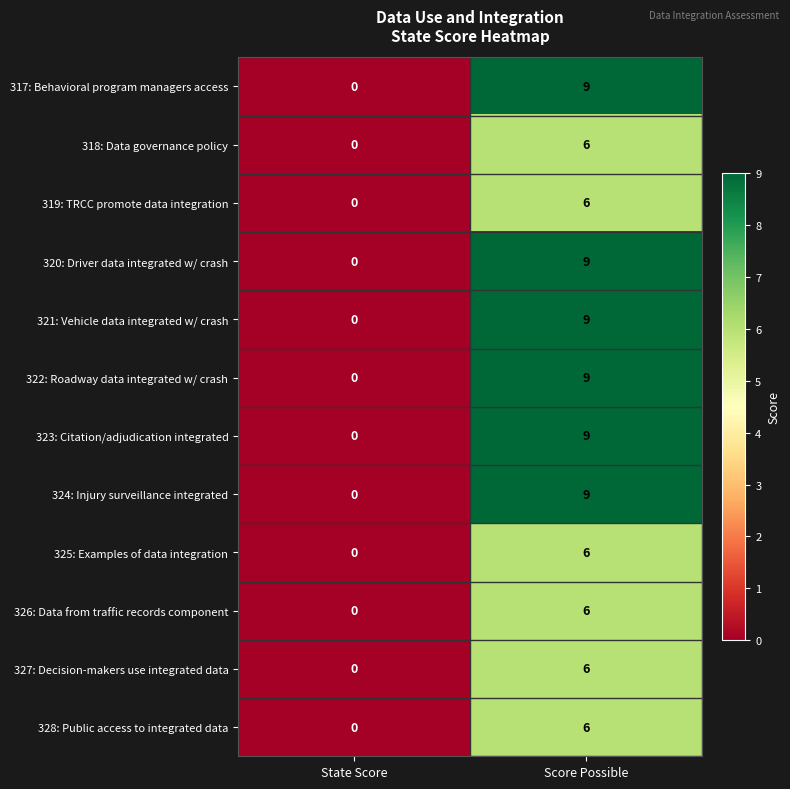

At which category is the sum across all series the highest?

Score Possible